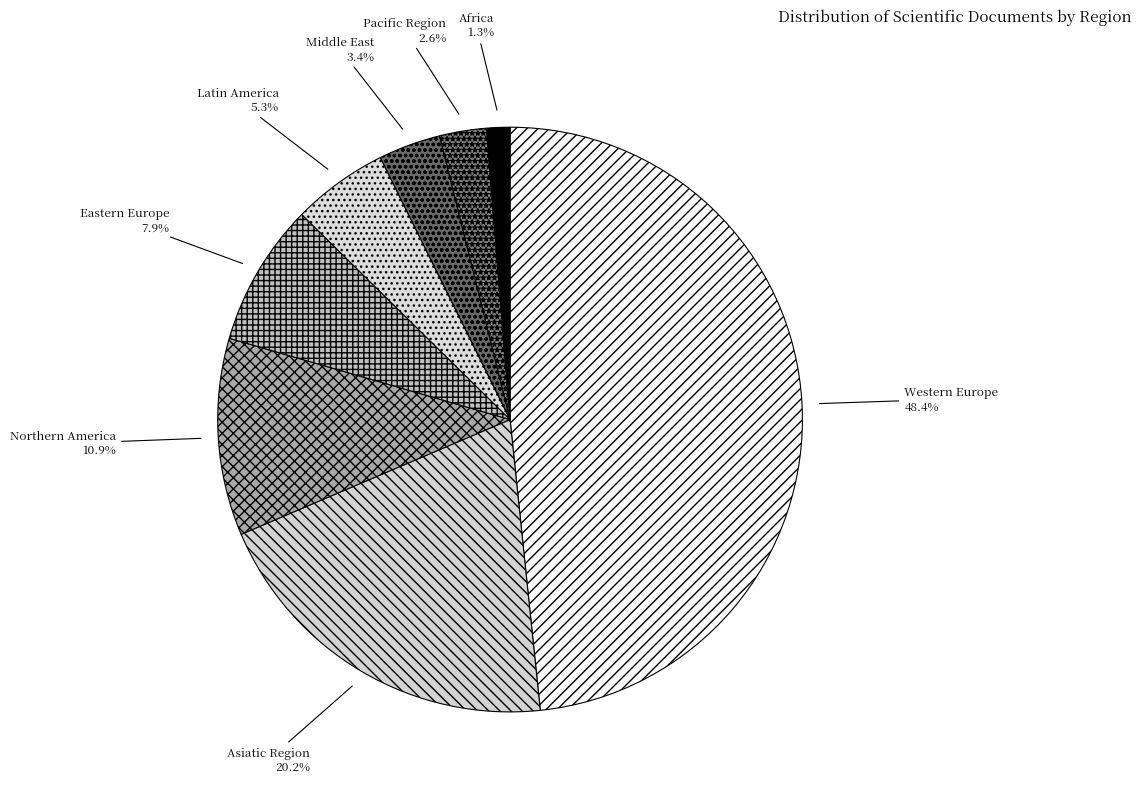

What is the ratio of the value at Western Europe to the value at Latin America?

9.1